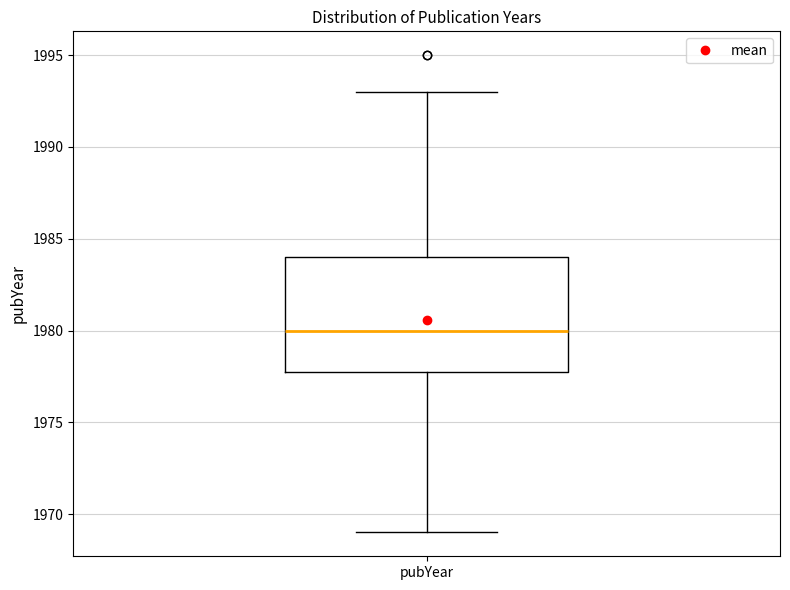

Read this box plot against the y-axis: the position of the median line, the range covered by the box, and the ends of both whiskers. The values are not printed on the chart, so give them approximately, as read against the axis.

median 1980, box 1978 to 1984, whiskers 1969 to 1993